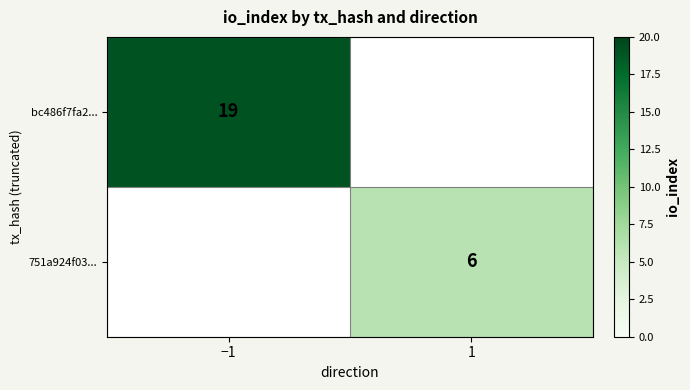

Count the number of categories in the chart.

2